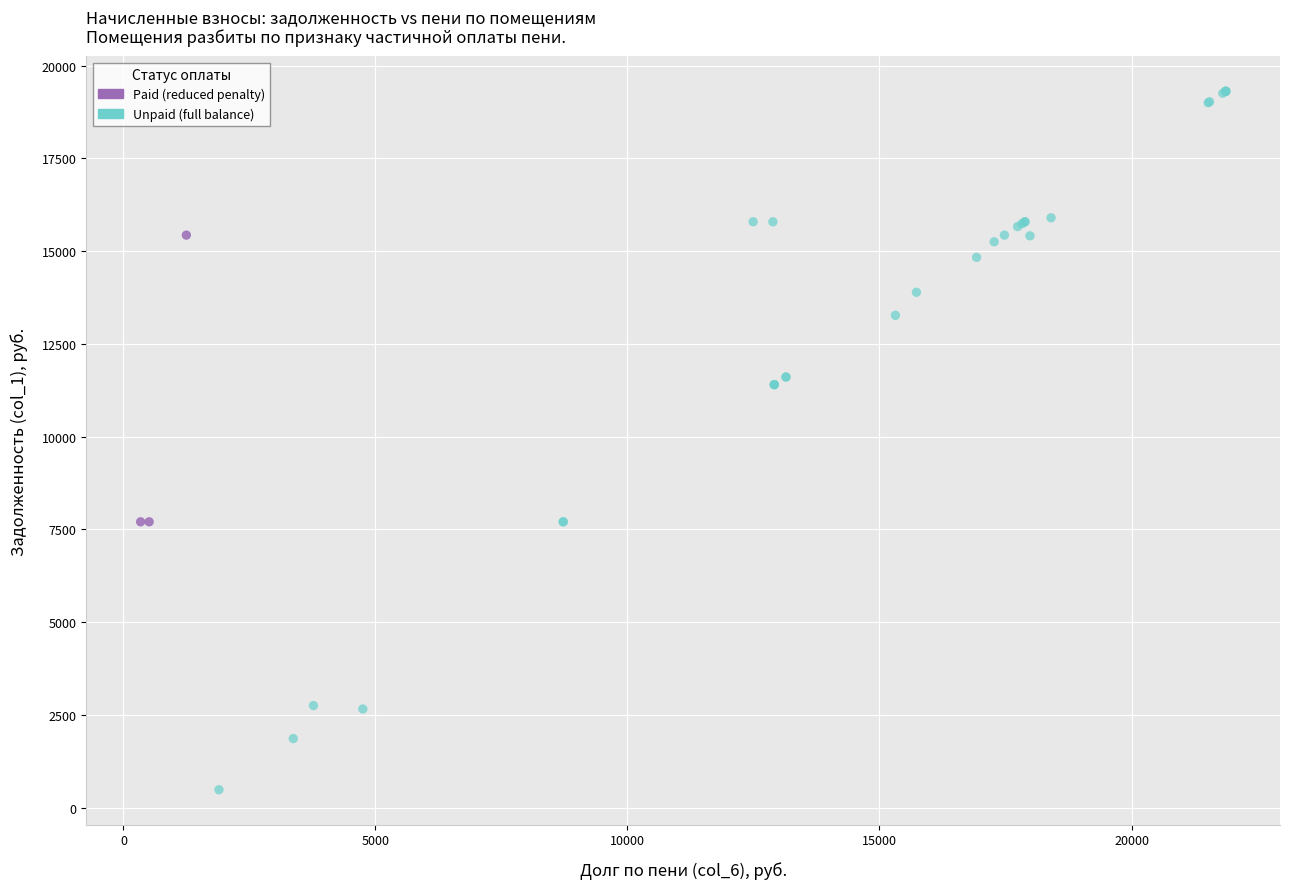

Which series reaches the maximum Y coordinate?

Unpaid (full balance)